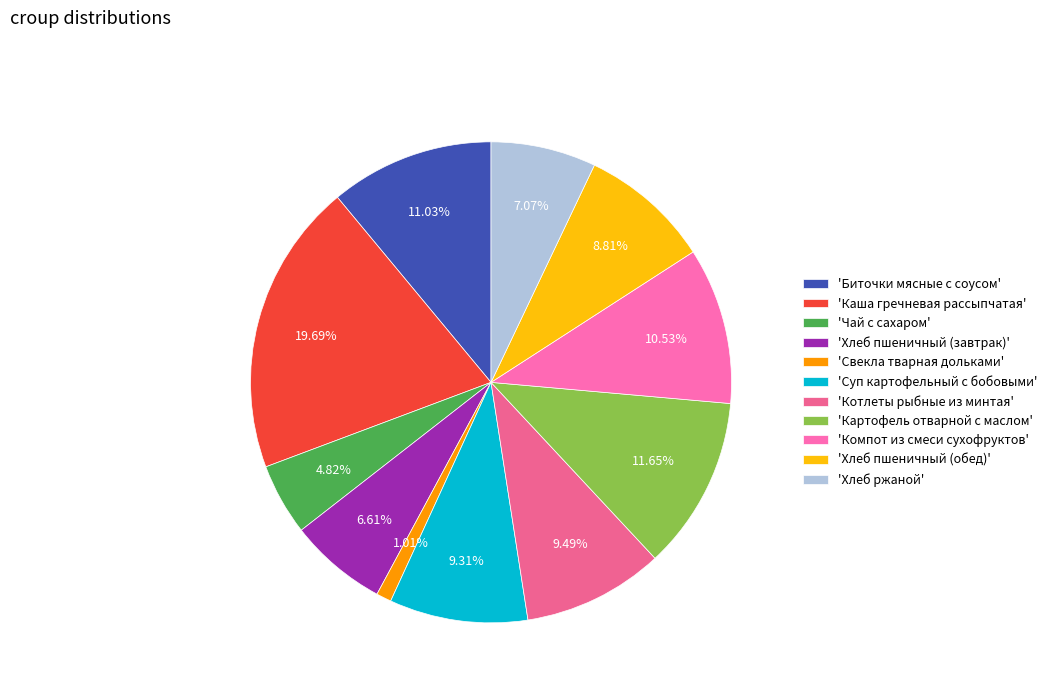

Rank the categories by value from lowest to highest.

Свекла тварная дольками, Чай с сахаром, Хлеб пшеничный (завтрак), Хлеб ржаной, Хлеб пшеничный (обед), Суп картофельный с бобовыми, Котлеты рыбные из минтая, Компот из смеси сухофруктов, Биточки мясные с соусом, Картофель отварной с маслом, Каша гречневая рассыпчатая